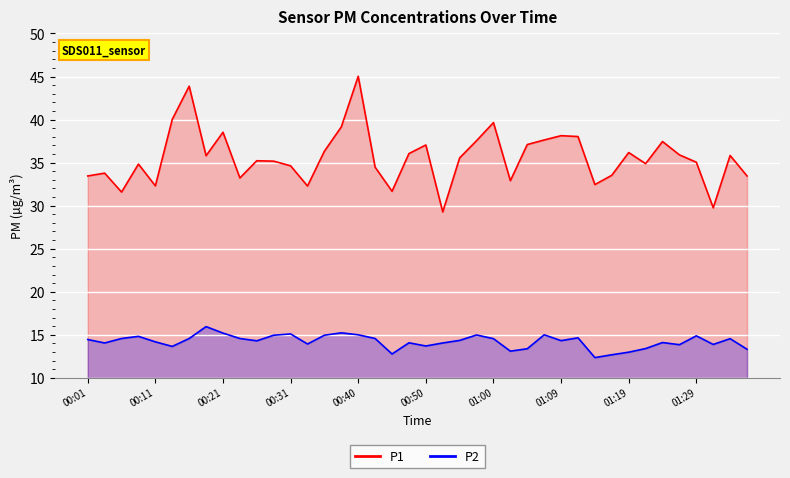

What is the sum of the P1 values at 00:45 and 01:09?

69.8